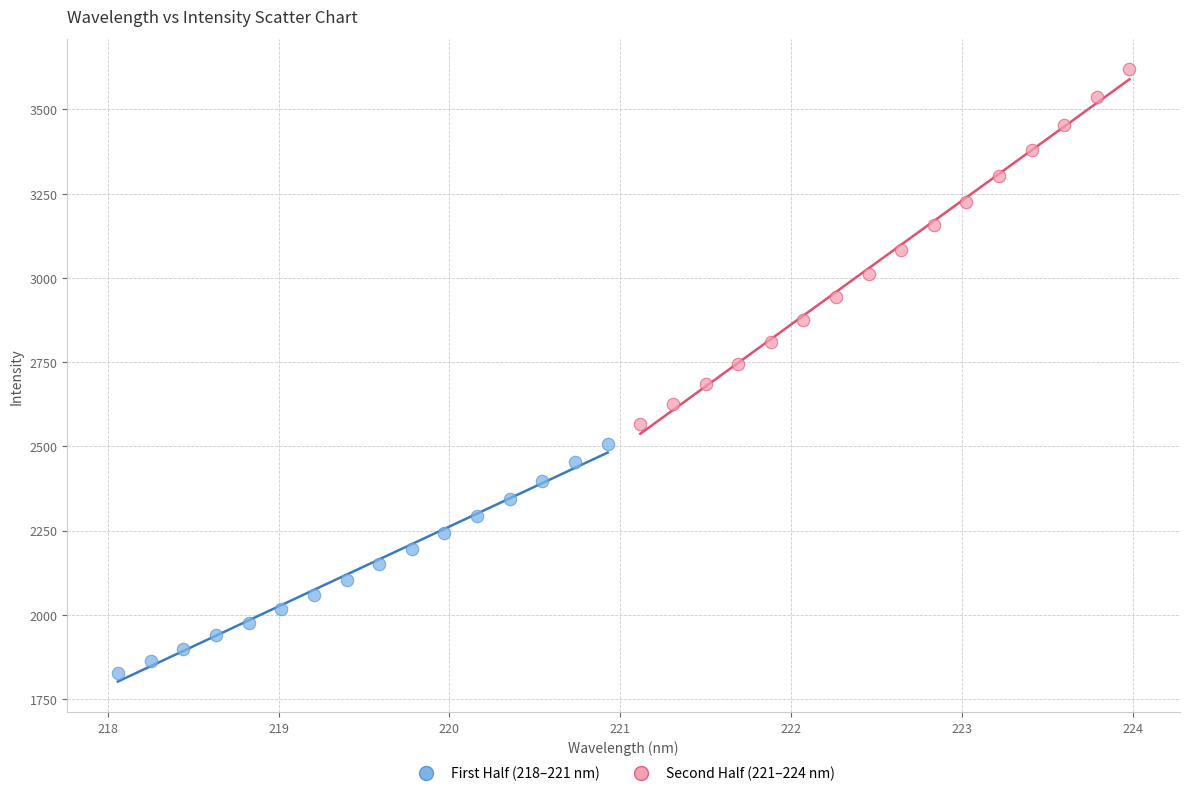

Which series reaches the minimum Y coordinate?

First Half (218–221 nm)